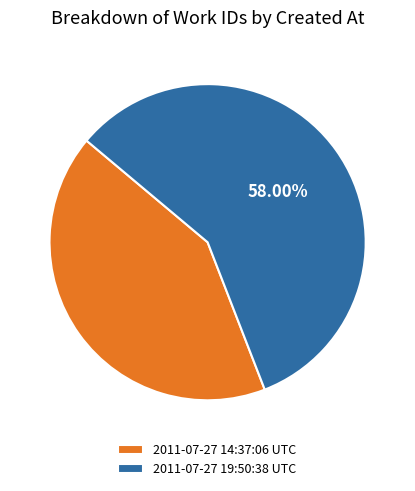

The 2011-07-27 19:50:38 UTC slice represents 73% of the pie. True or false?

False